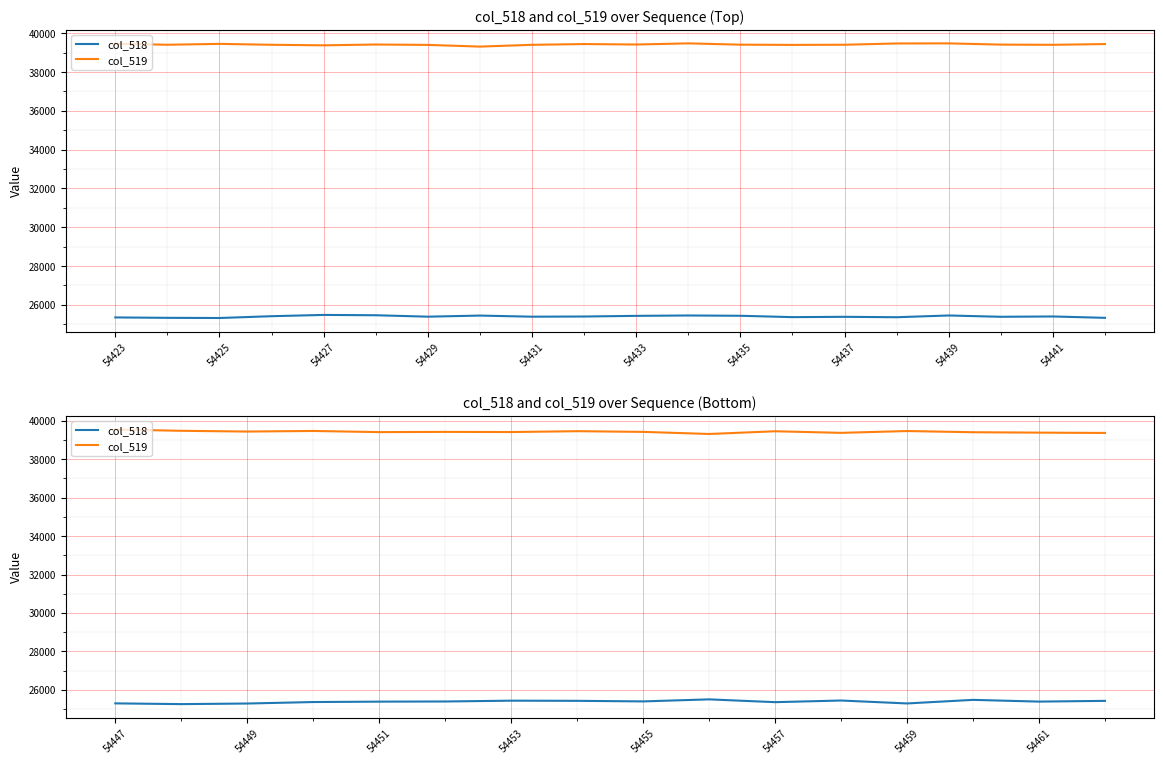

What is the label of the 10th point from the left?

54441